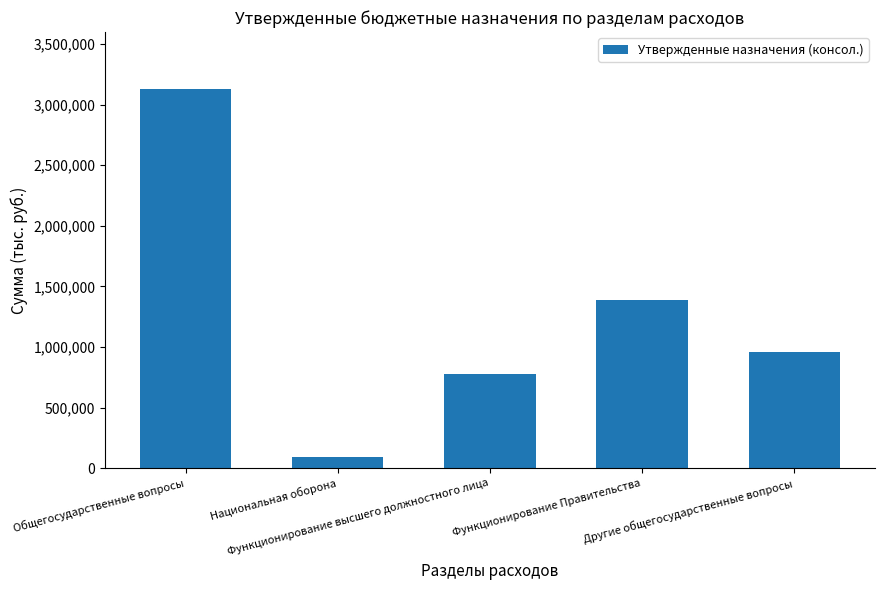

How many bars are there in total?

5